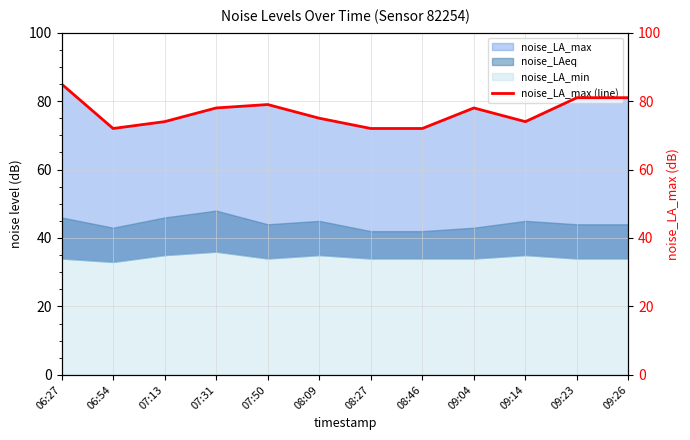

What is the label of the 4th point from the left?

07:31